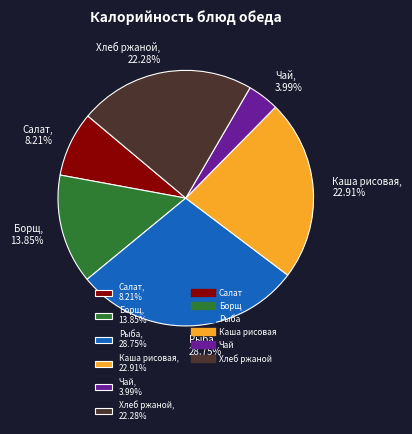

Combined, do Рыба, 28.75% and Салат, 8.21% account for over 50%?

No